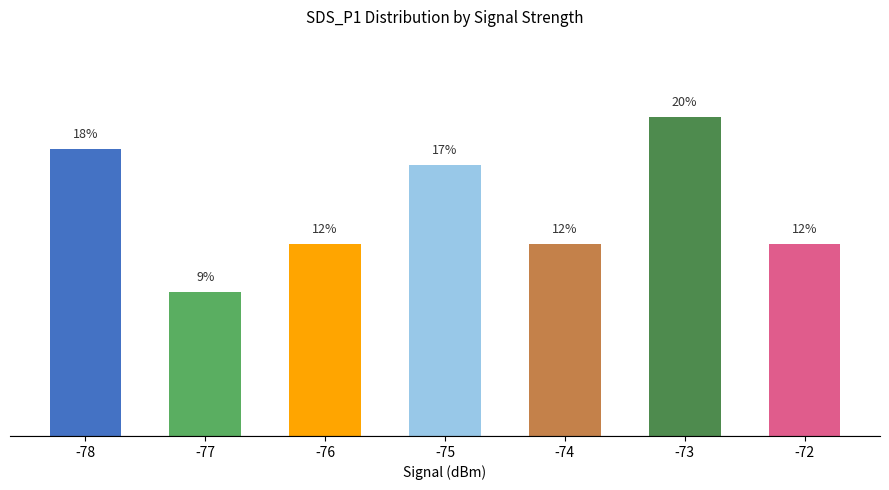

Does the chart contain any negative values?

No